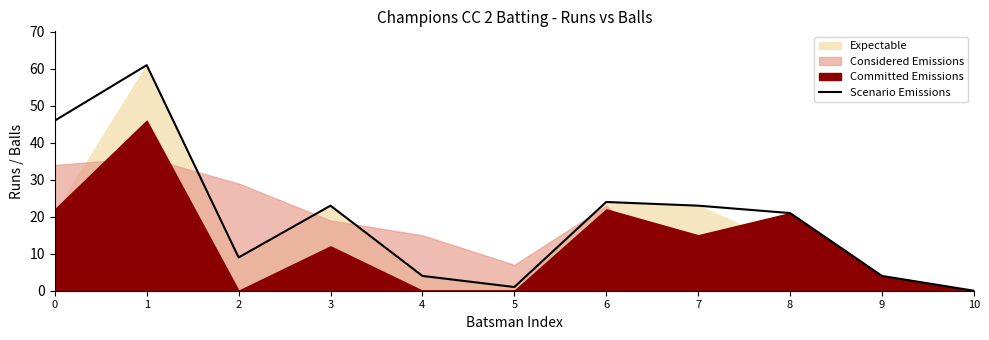

True or false: there are more than 0 points higher than both neighbors.

True